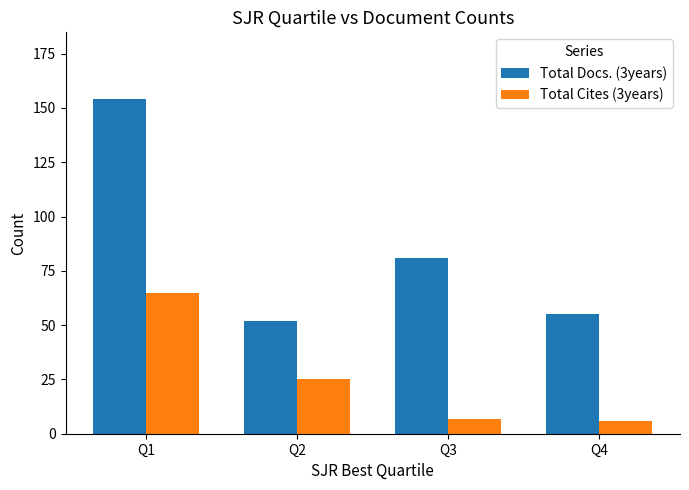

At which category is the sum across all series the highest?

Q1